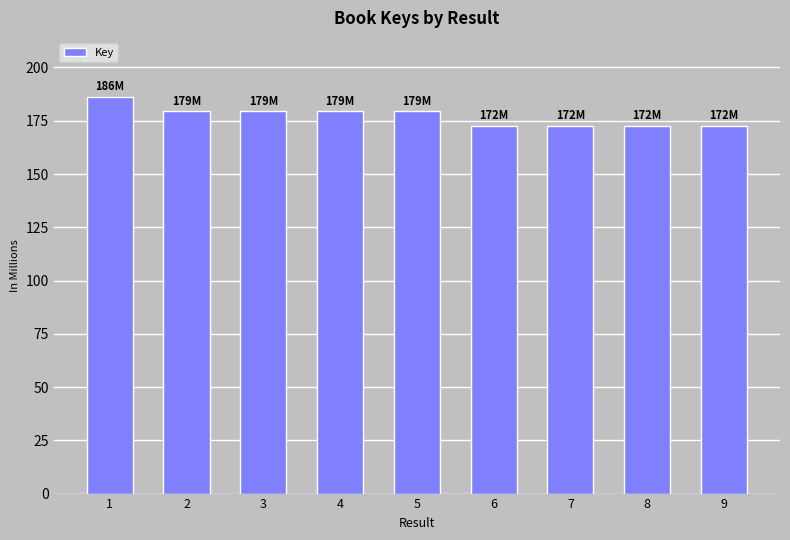

Which category has the lowest value across all series?

6